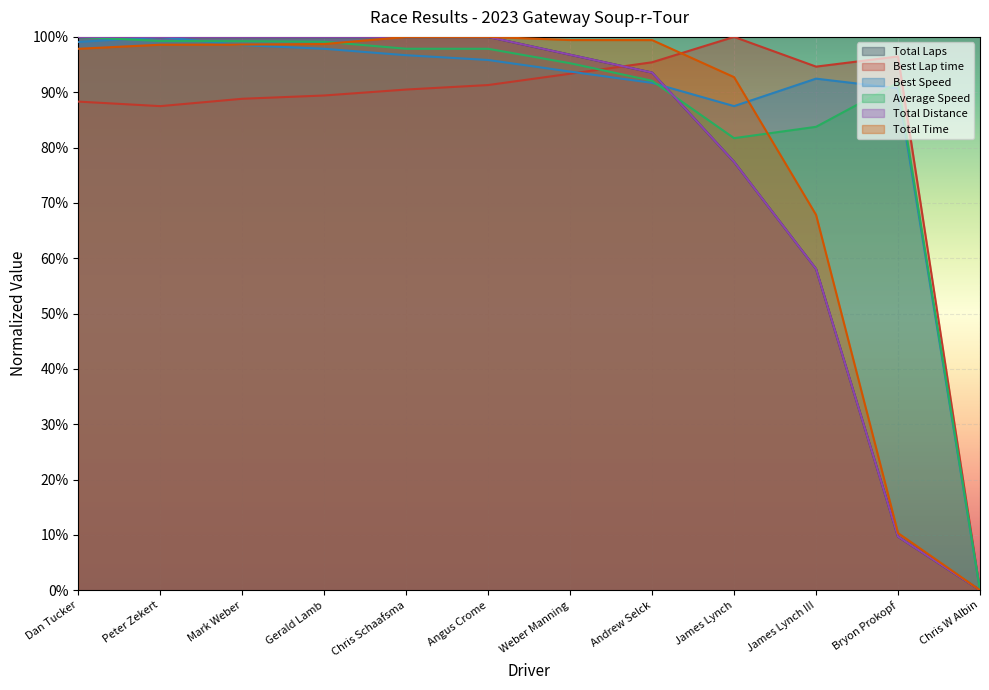

True or false: Total Distance has a value of 0.1 at Bryon Prokopf.

True